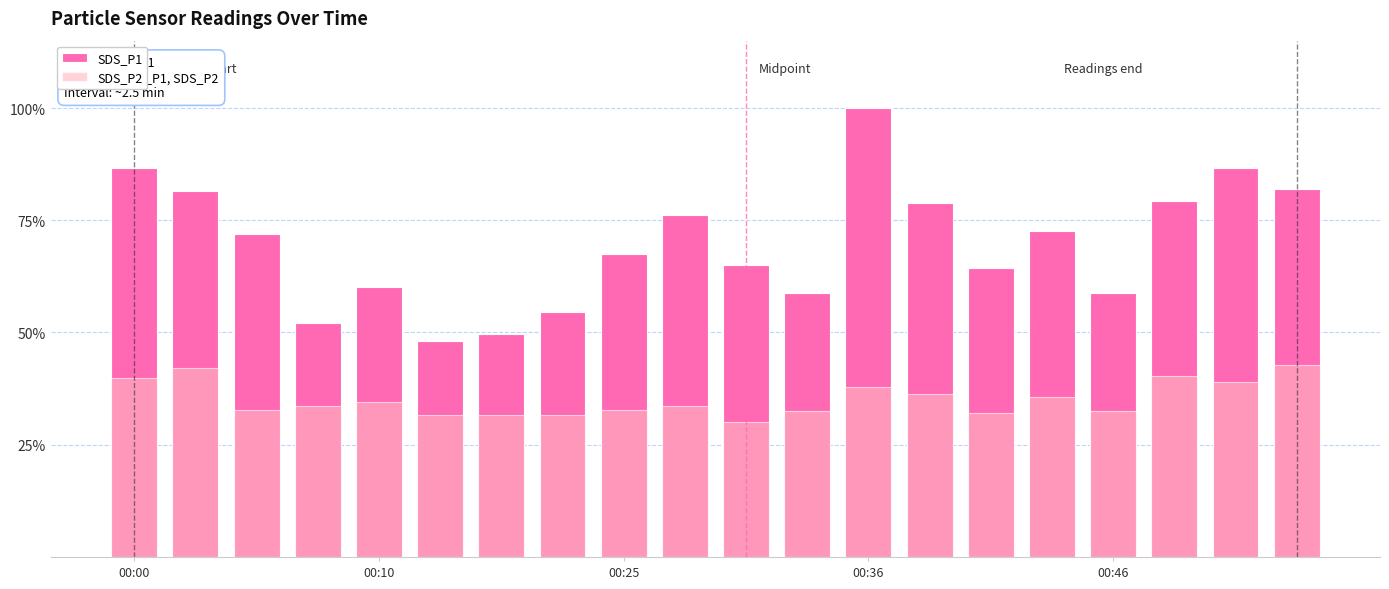

Where is SDS_P2 nearest to the value 36?

13